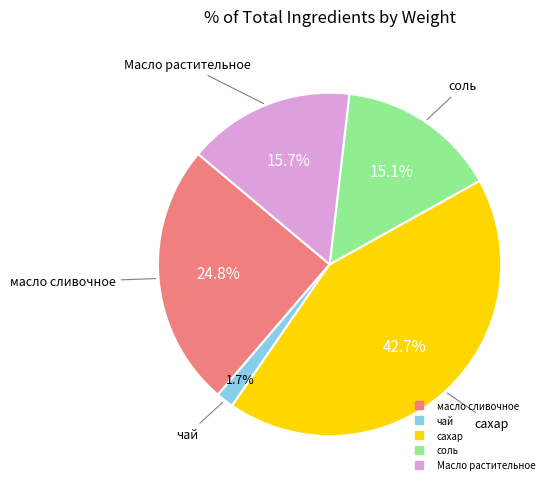

Which category has the biggest portion of the pie?

сахар